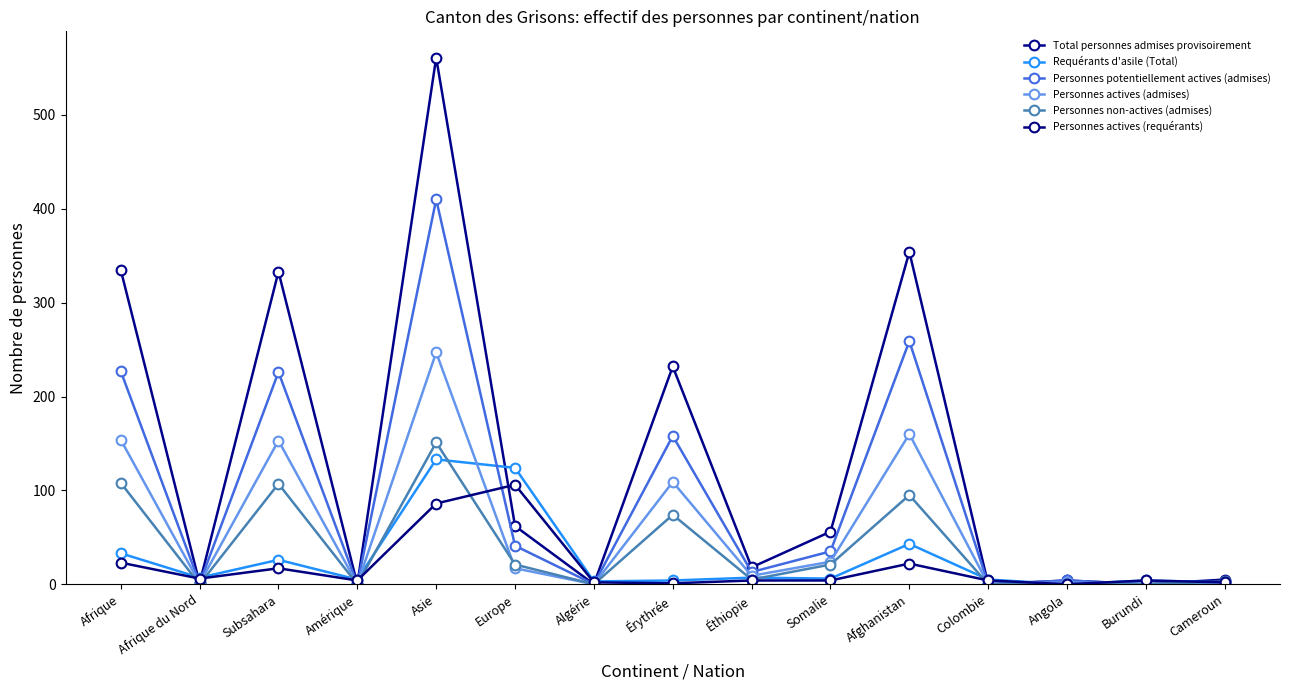

How many lines are shown in the chart?

6